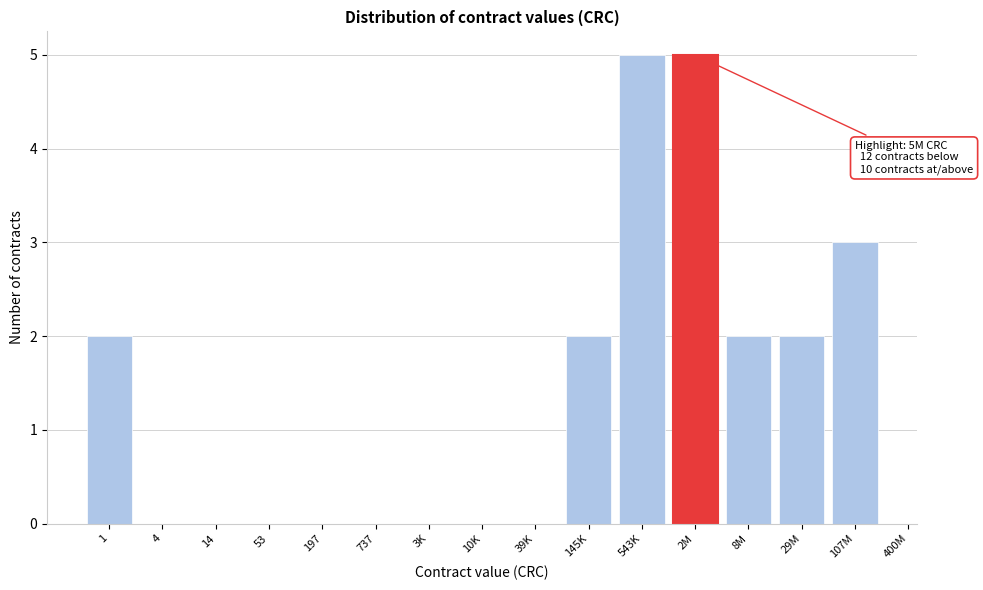

Reading left to right, list all the values displayed in this chart.

1=2	4=0	14=0	53=0	197=0	737=0	3K=0	10K=0	39K=0	145K=2	543K=5	2M=5	8M=2	29M=2	107M=3